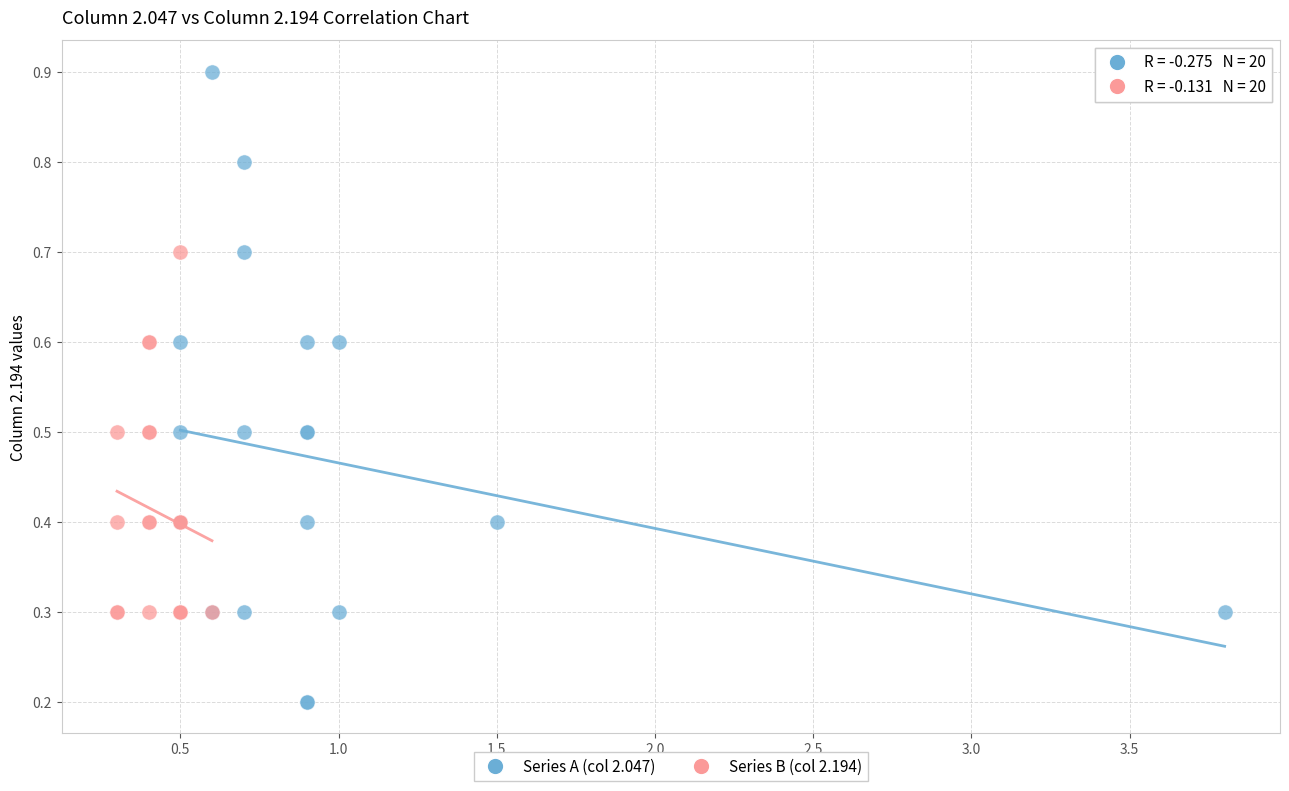

What are all the series names shown in the legend?

Series A (col 2.047), Series B (col 2.194)